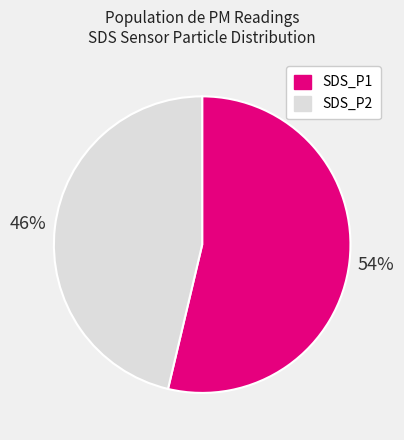

To the nearest percent, what is the combined percentage of SDS_P1 and SDS_P2?

100%